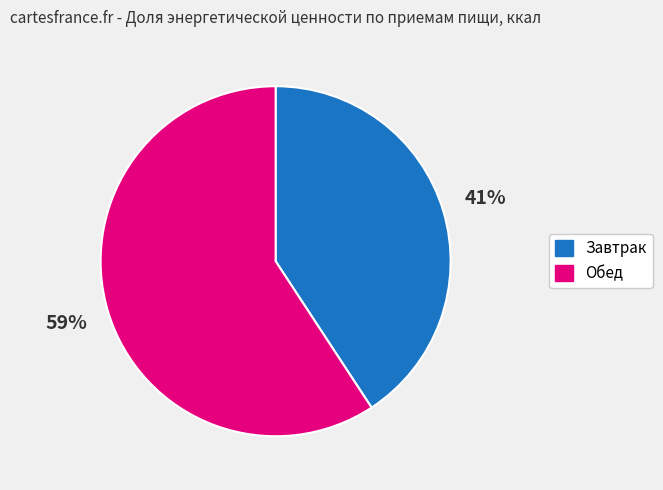

What percentage is the Обед slice, to the nearest percent?

59%